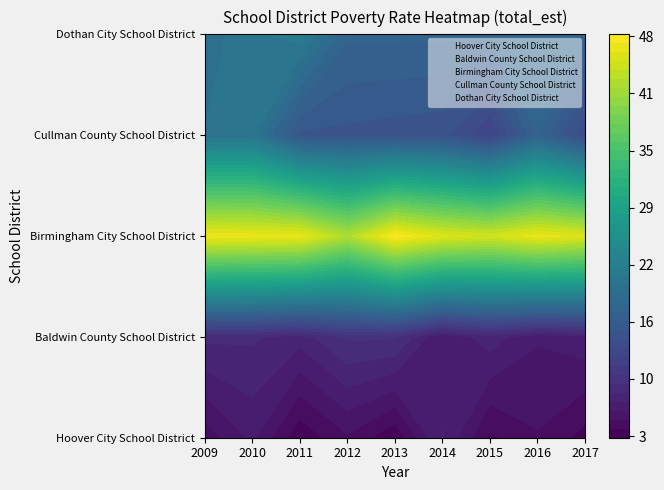

What is the sum of all Cullman County School District, Alabama values?

140.5